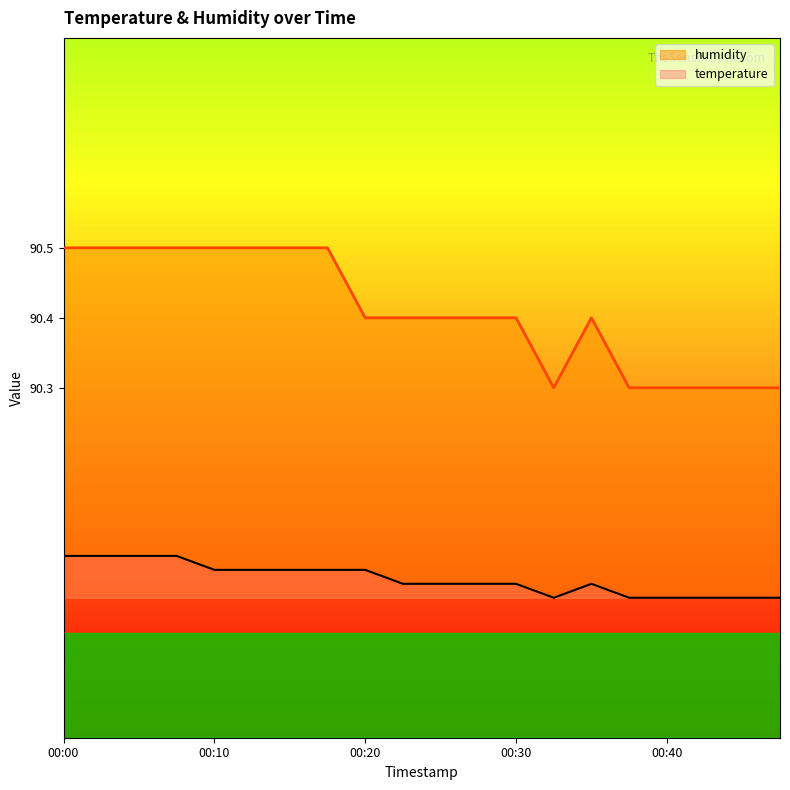

At which label is humidity closest to 90?

00:32